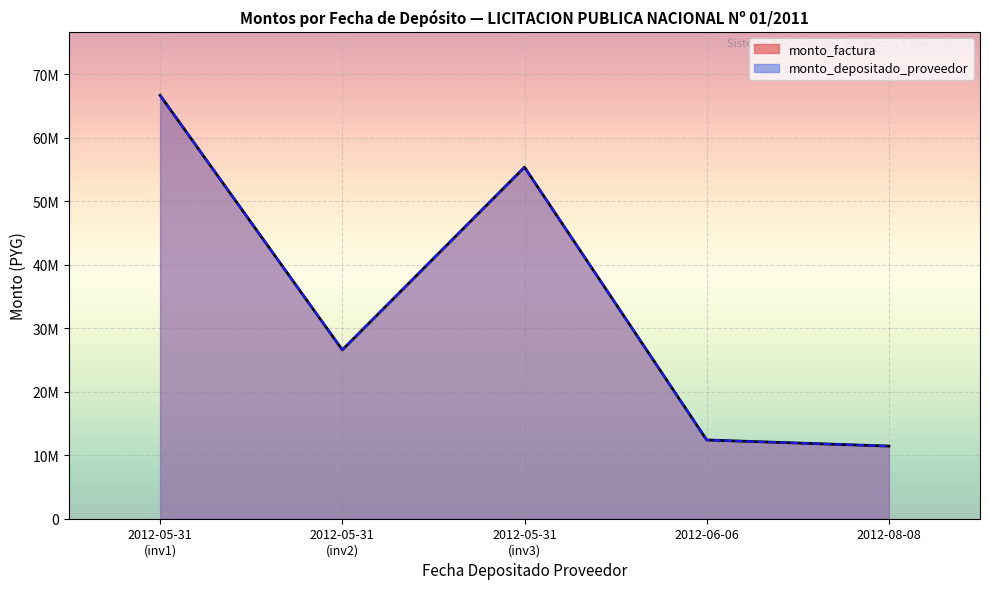

The monto_depositado_proveedor series shows 55350000 at 2012-05-31. True or false?

True